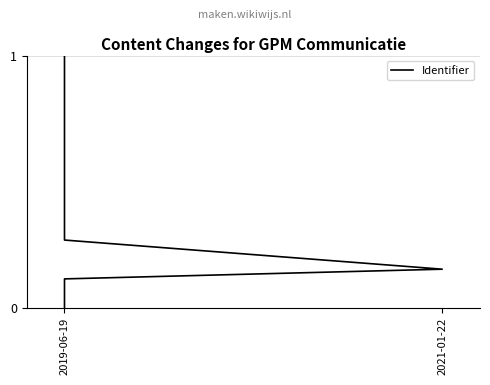

How many distinct data groups are displayed?

1